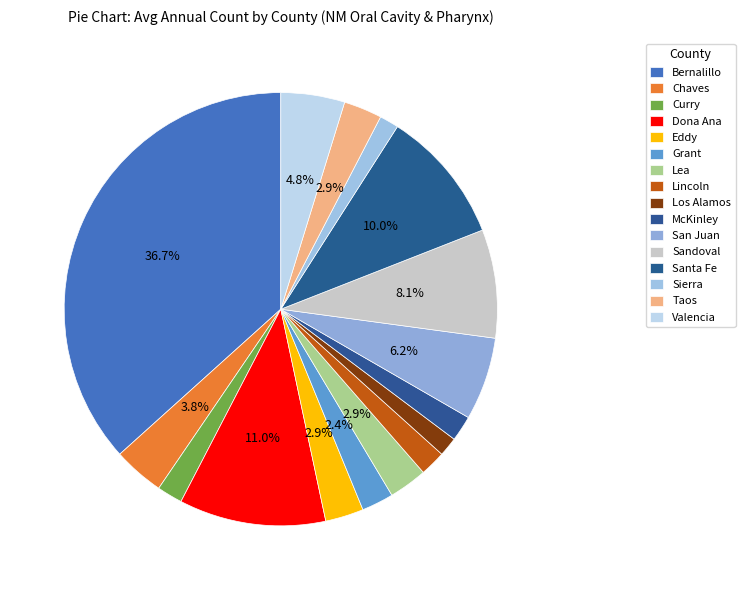

Between McKinley and Santa Fe, which is larger?

Santa Fe